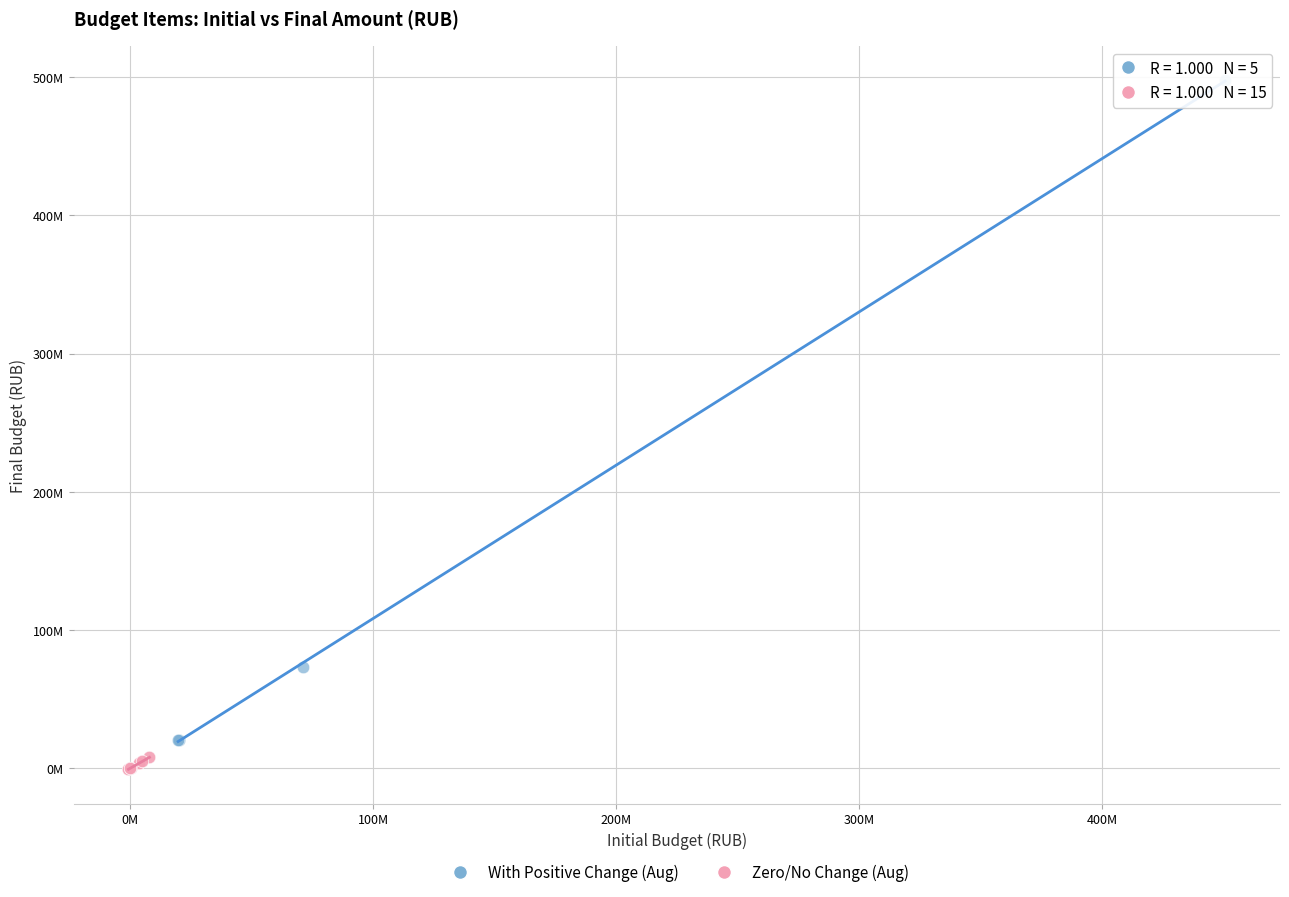

Which series reaches the maximum Y coordinate?

With Positive Change (Aug)